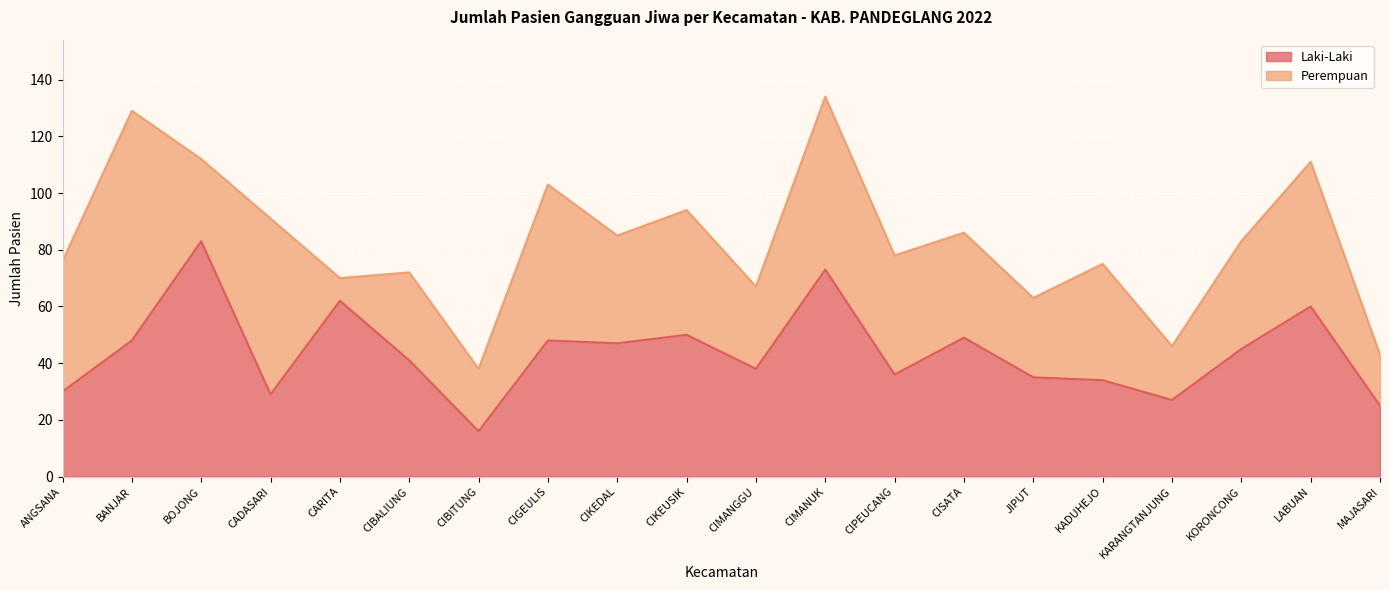

True or false: the data shows 50 at CIKEUSIK.

True